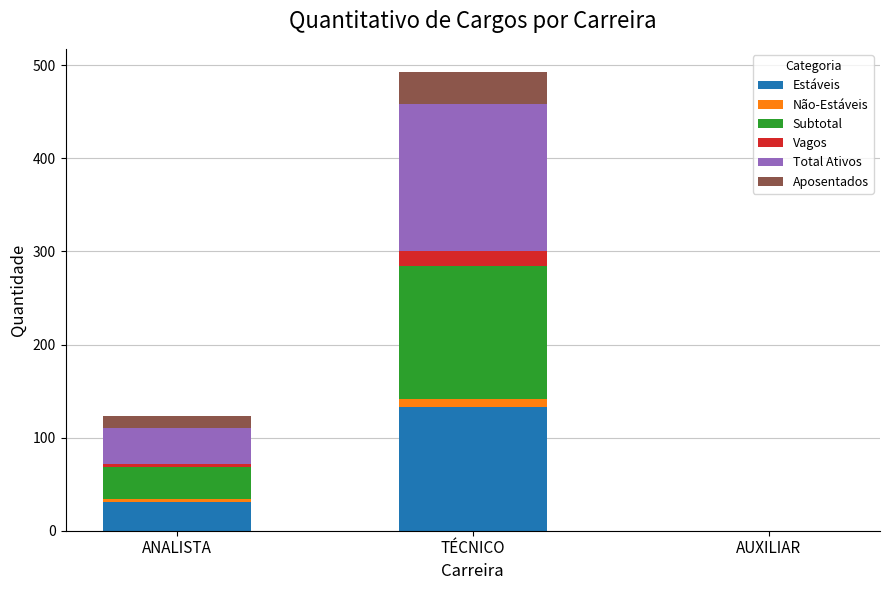

Reading right to left, transcribe the values for Estáveis.

AUXILIAR=0	TÉCNICO=133	ANALISTA=31